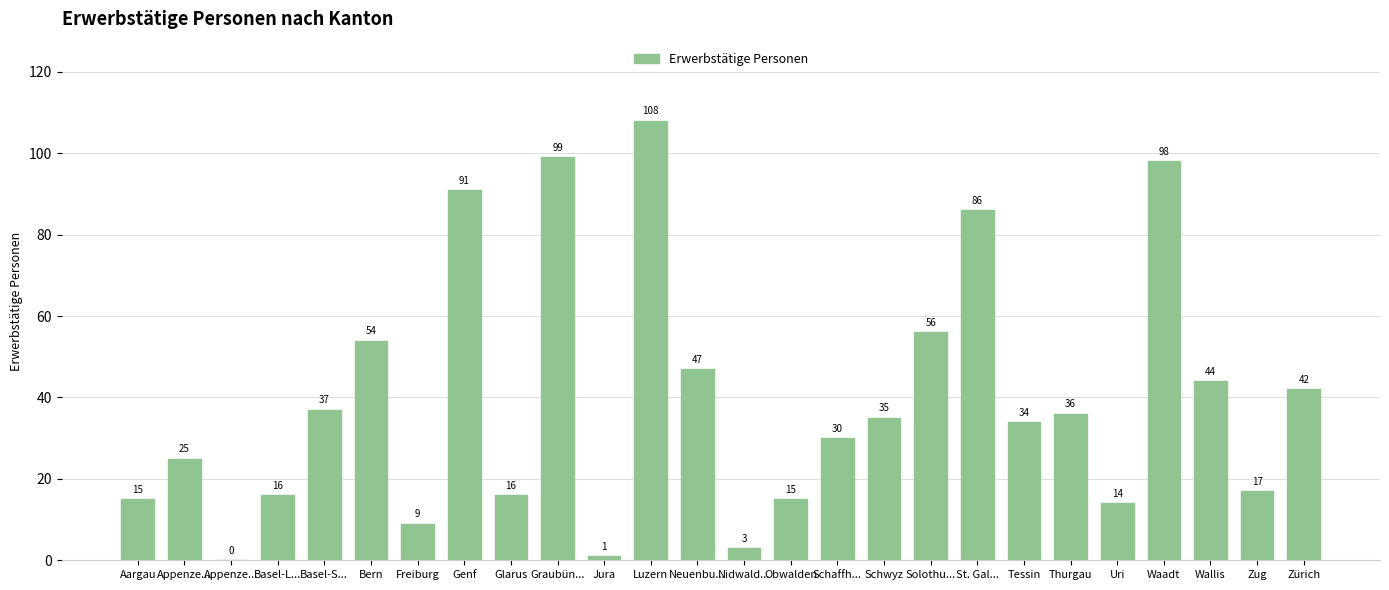

What is the sum of all values?

1028